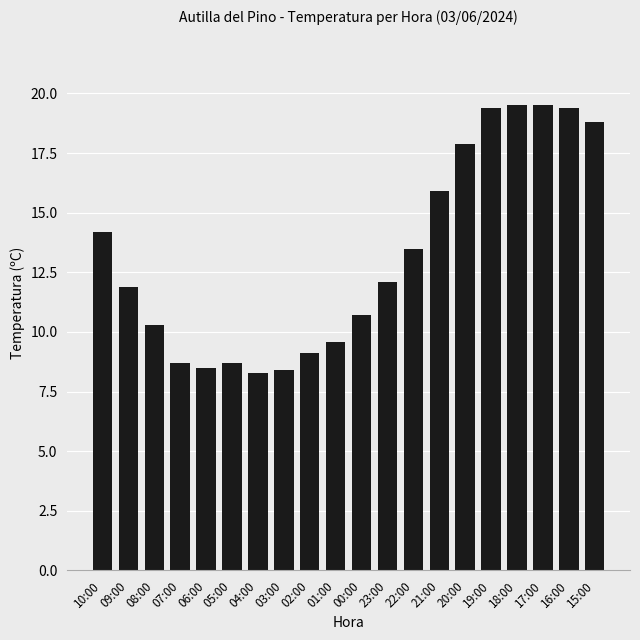

What is the label of the 20th bar from the left?

15:00